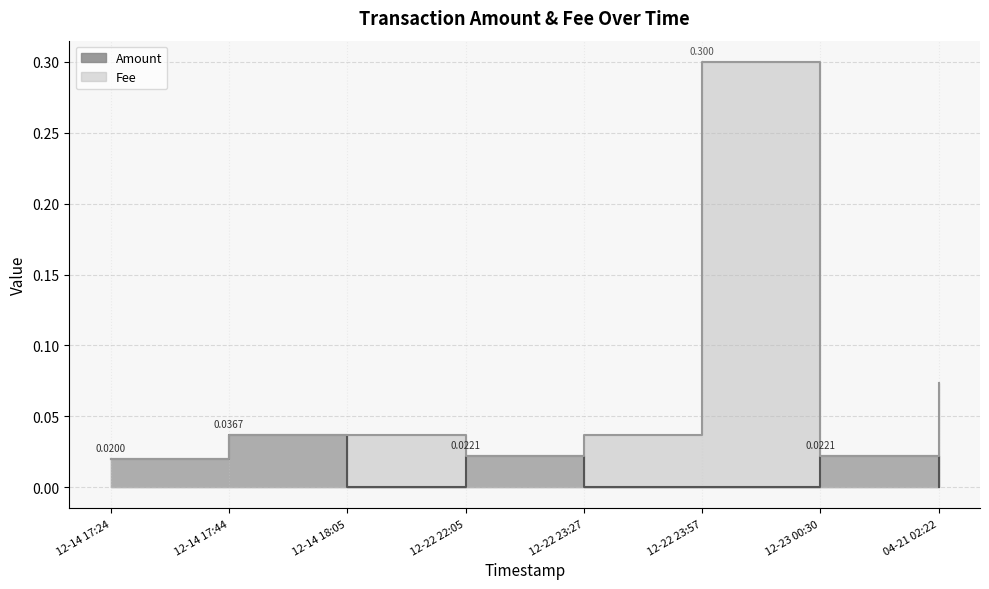

At which category is the sum across all series the highest?

12-22 23:57